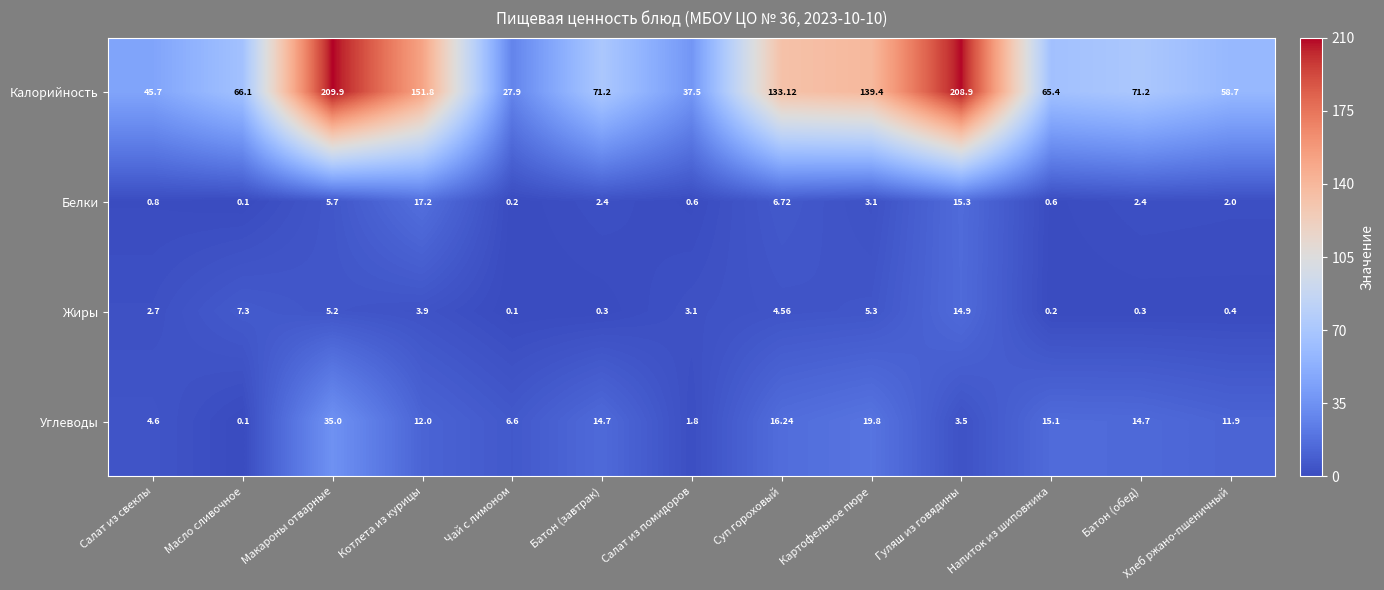

Between Батон (завтрак) and Картофельное пюре, which series saw the biggest shift?

Калорийность